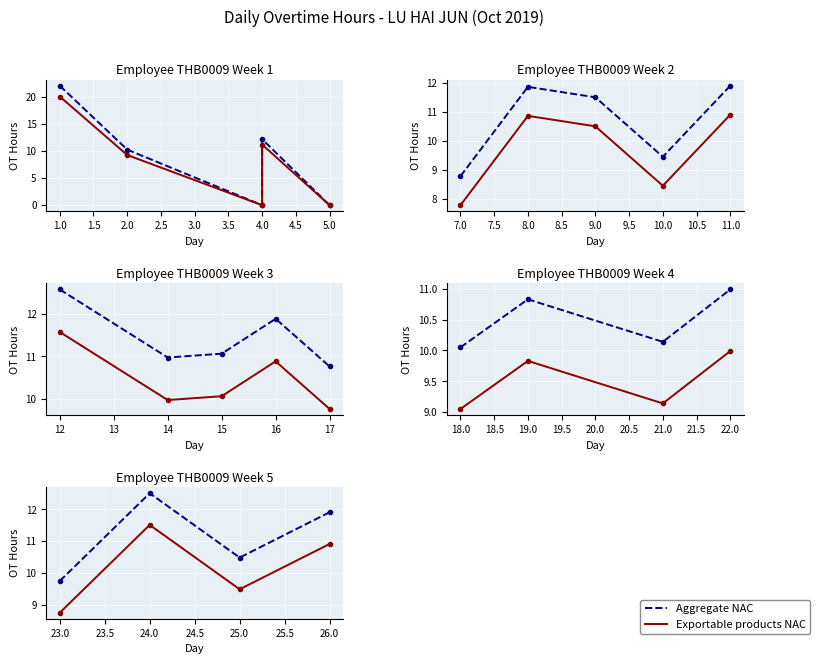

At how many categories does at least one series exceed 9?

4